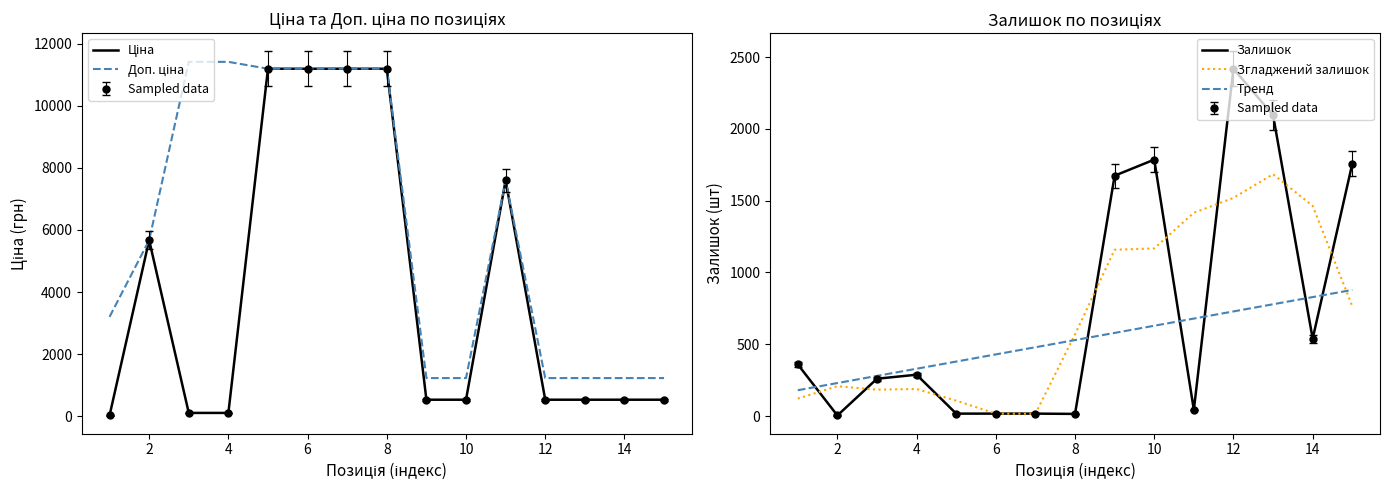

Which category has the highest value across all series?

4